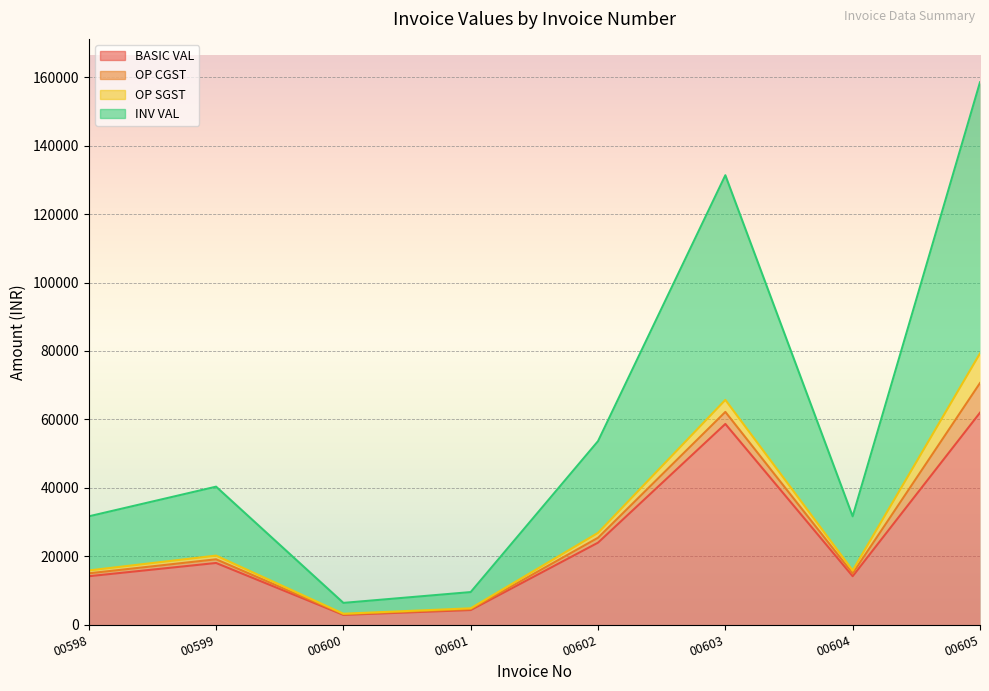

What is the value of the BASIC VAL point at the 1st from the left?

14125.0